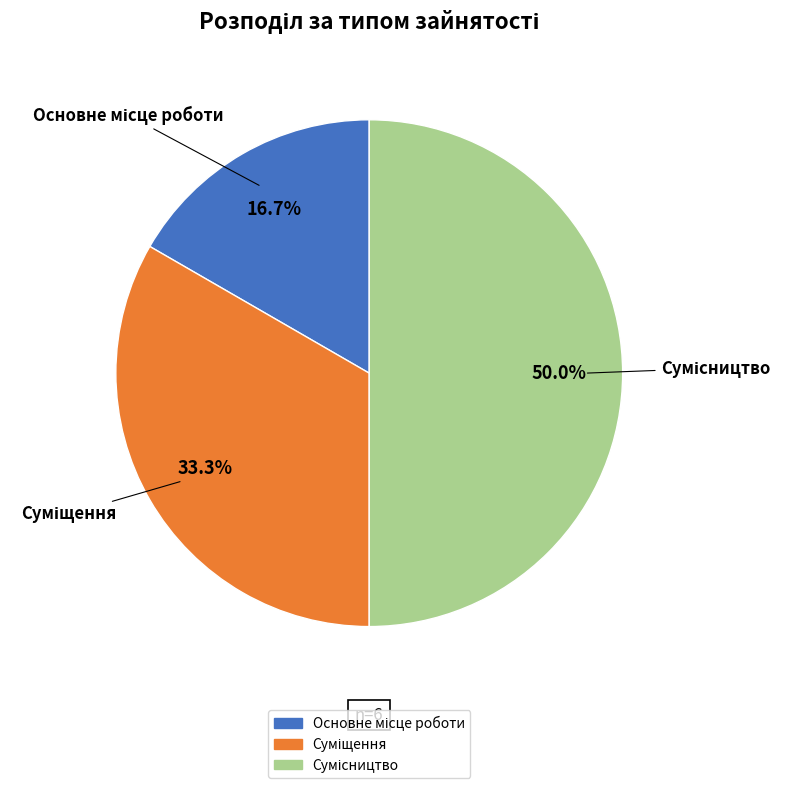

How many slices are in this pie chart?

3